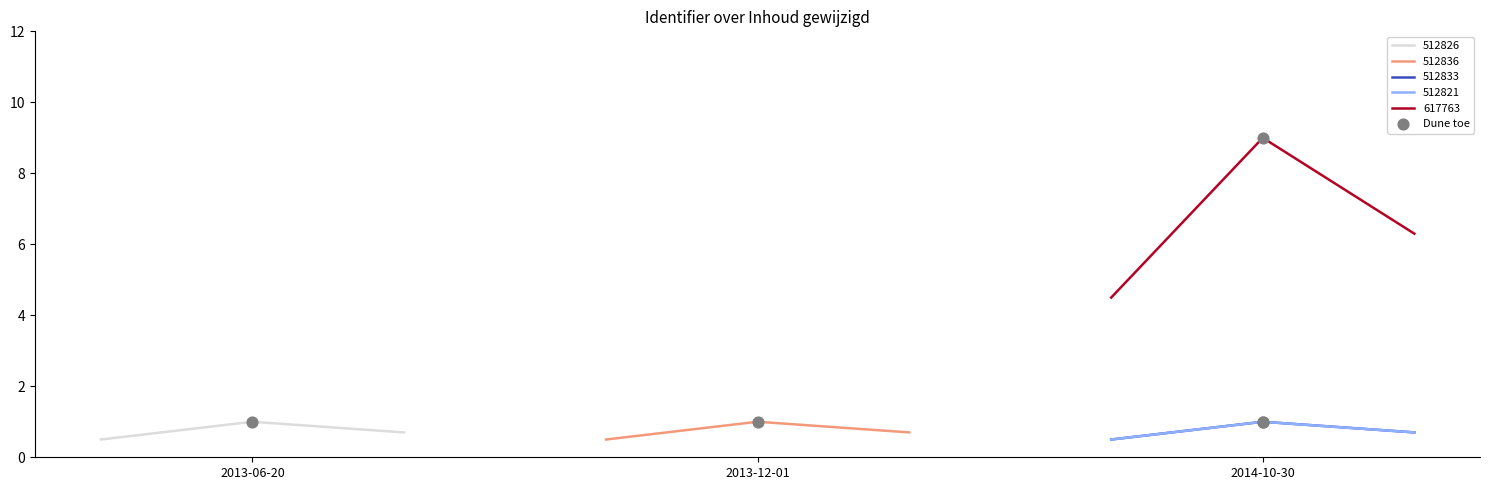

What is the minimum value for 617763?

4.5